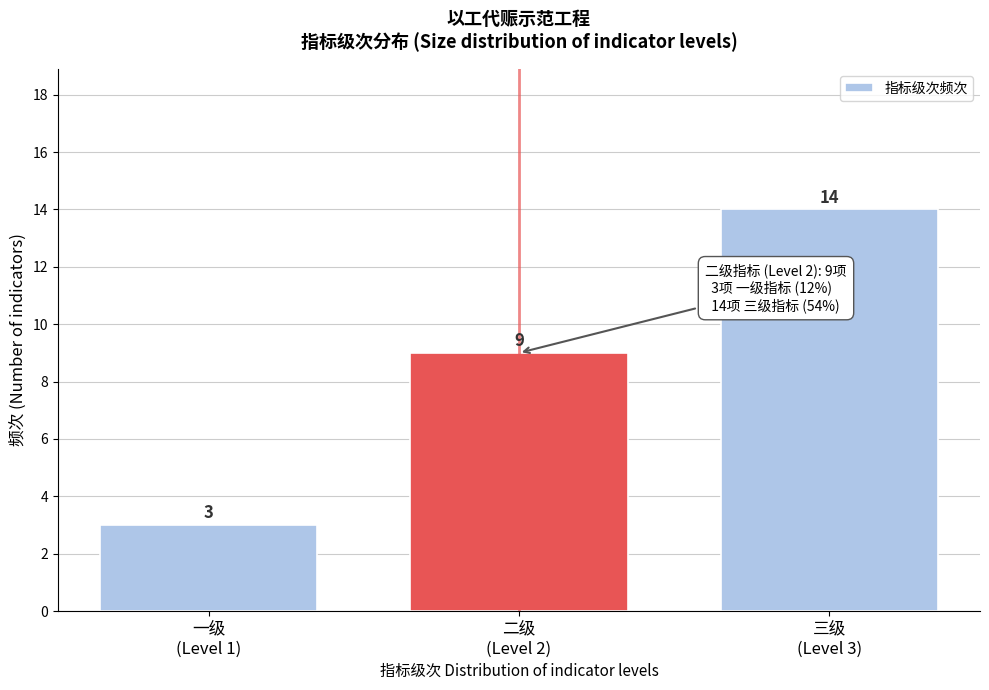

Reading right to left, extract all data points from this chart.

14	9	3